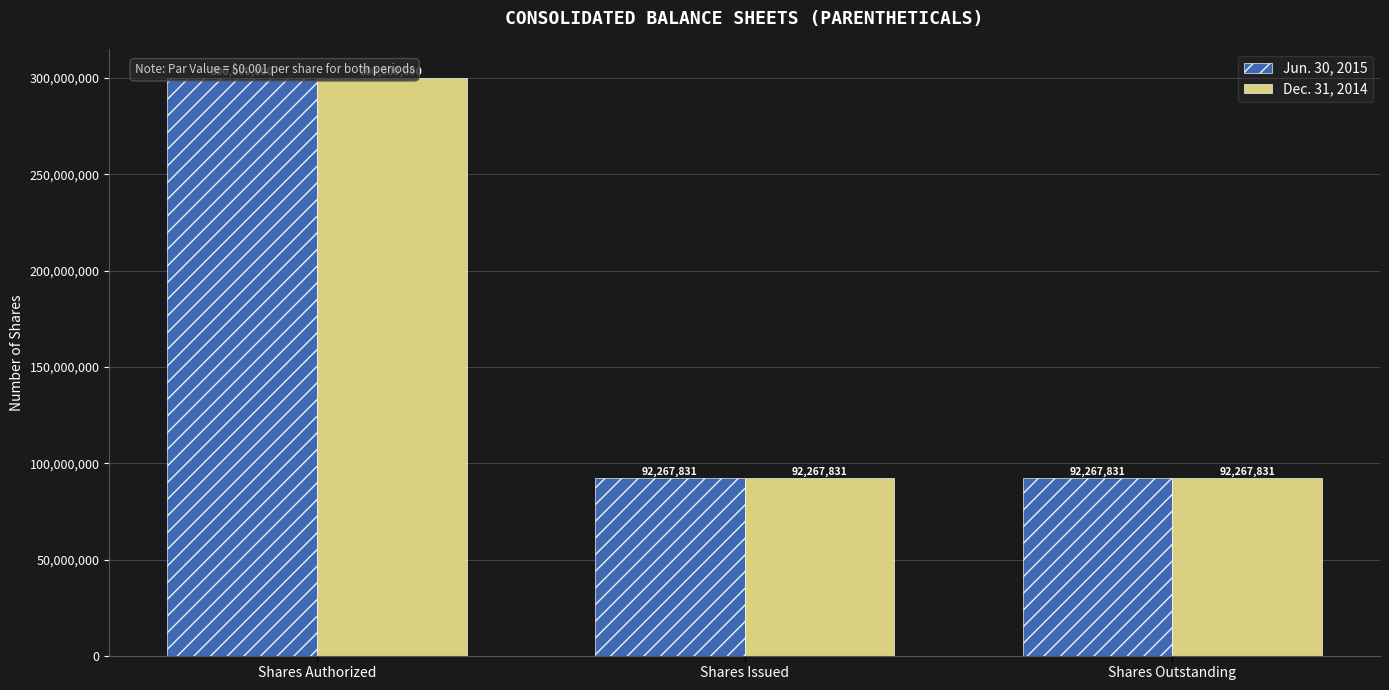

Which category has the highest value across all series?

Shares Authorized